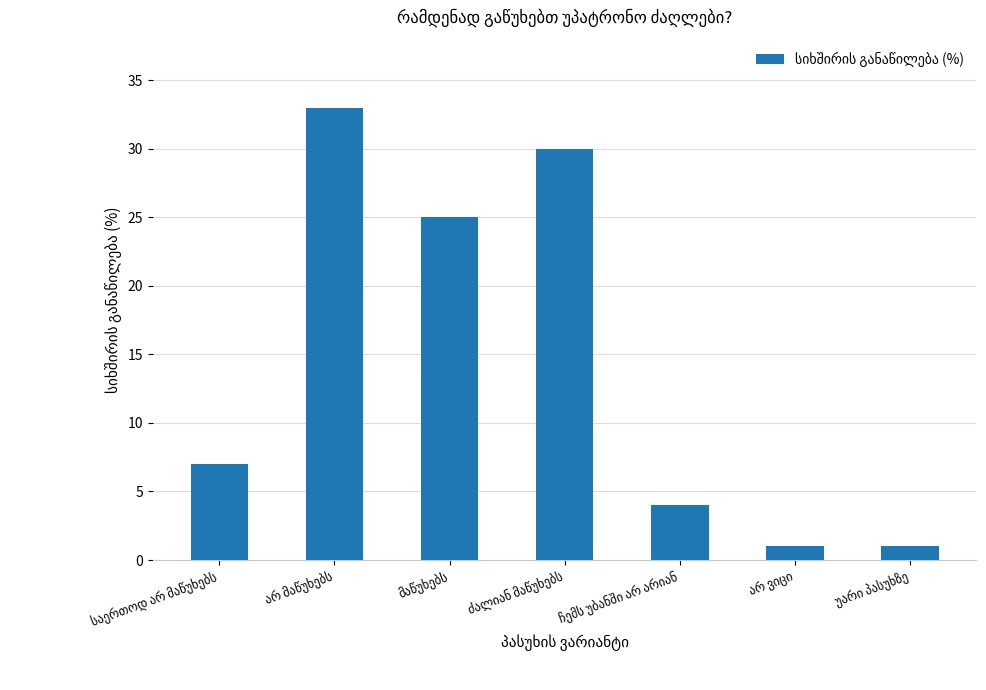

How many bars are there in total?

7